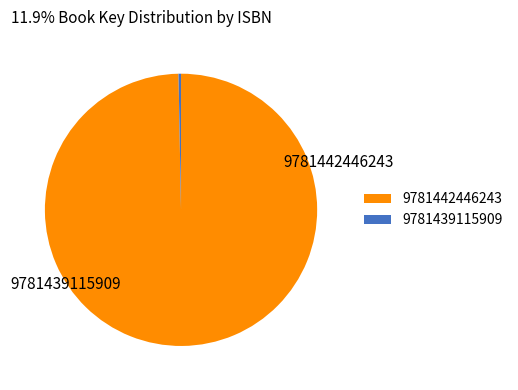

To the nearest percent, what is the average slice percentage?

50%